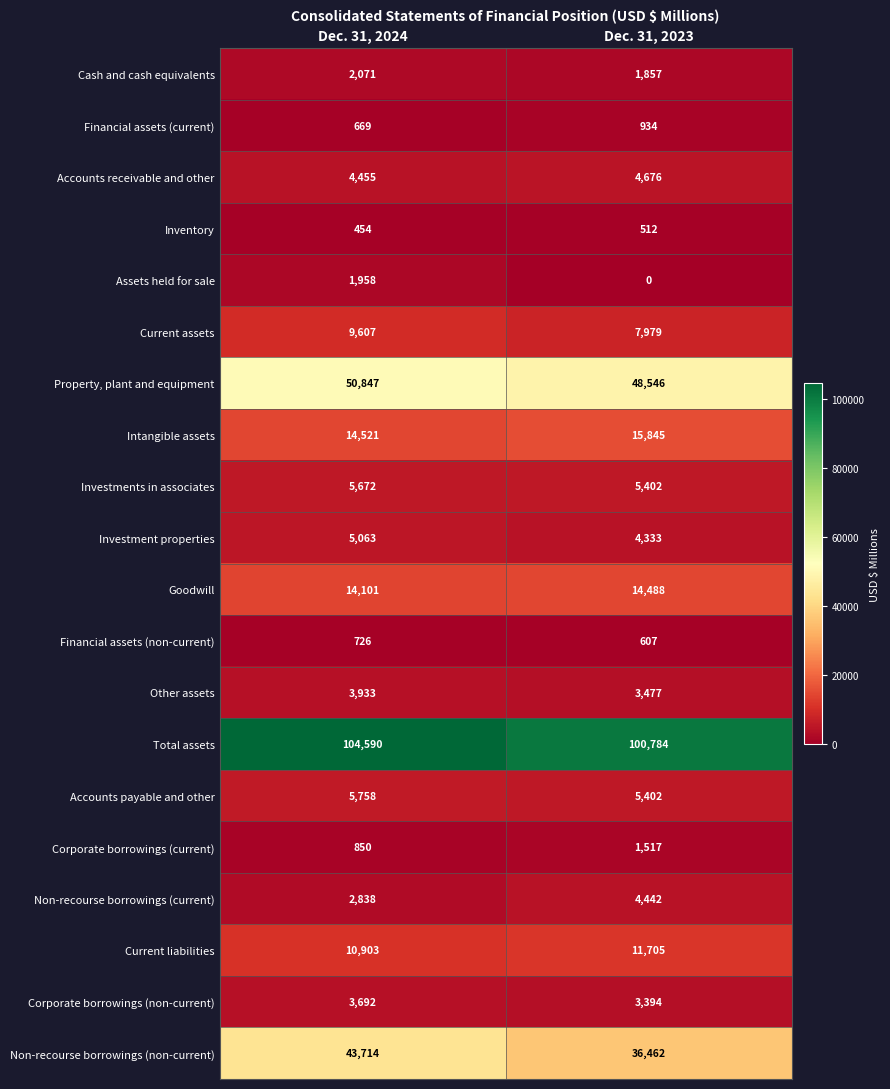

Rank the series by their maximum value, from lowest to highest.

Inventory, Financial assets (non-current), Financial assets (current), Corporate borrowings (current), Assets held for sale, Cash and cash equivalents, Corporate borrowings (non-current), Other assets, Non-recourse borrowings (current), Accounts receivable and other, Investment properties, Investments in associates, Accounts payable and other, Current assets, Current liabilities, Goodwill, Intangible assets, Non-recourse borrowings (non-current), Property, plant and equipment, Total assets